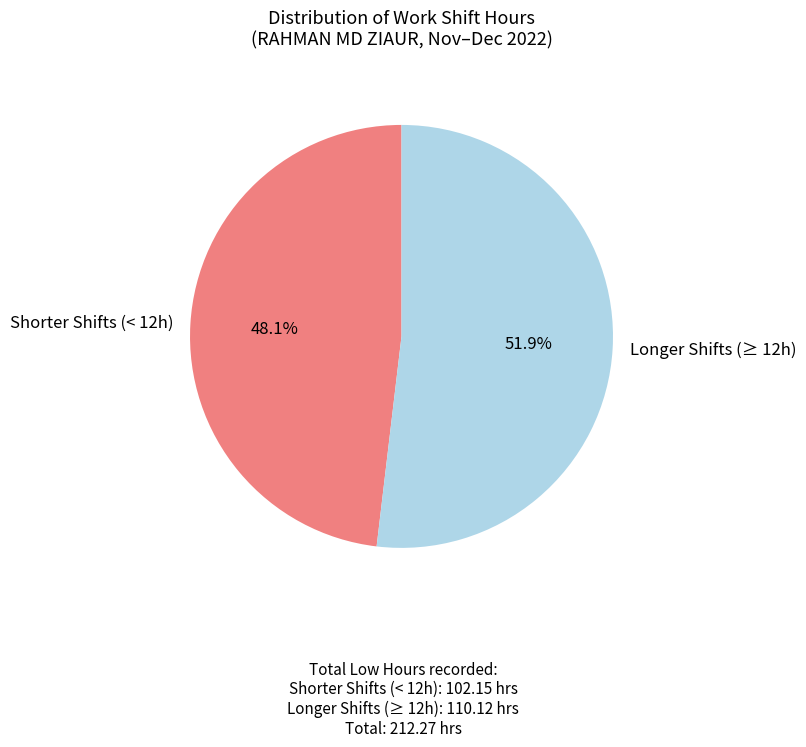

Which category has the biggest portion of the pie?

Longer Shifts (≥ 12h)